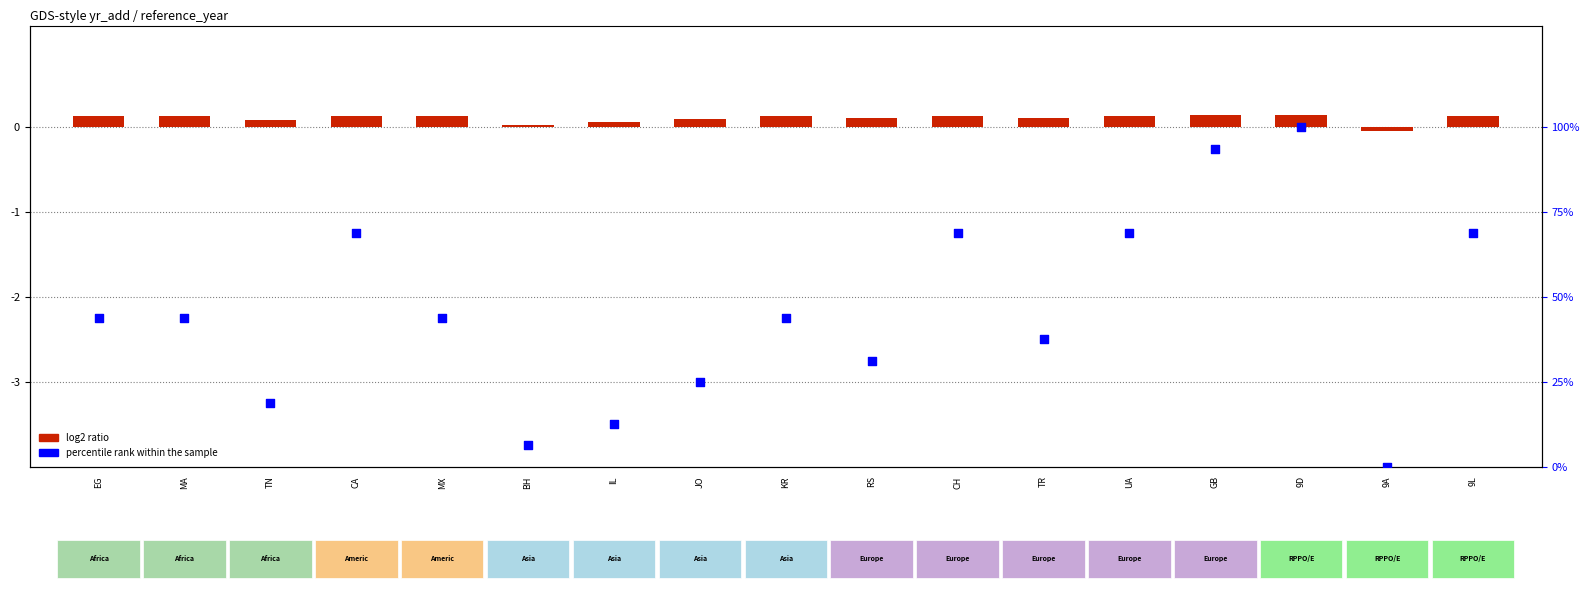

At how many categories does at least one series exceed 88?

2